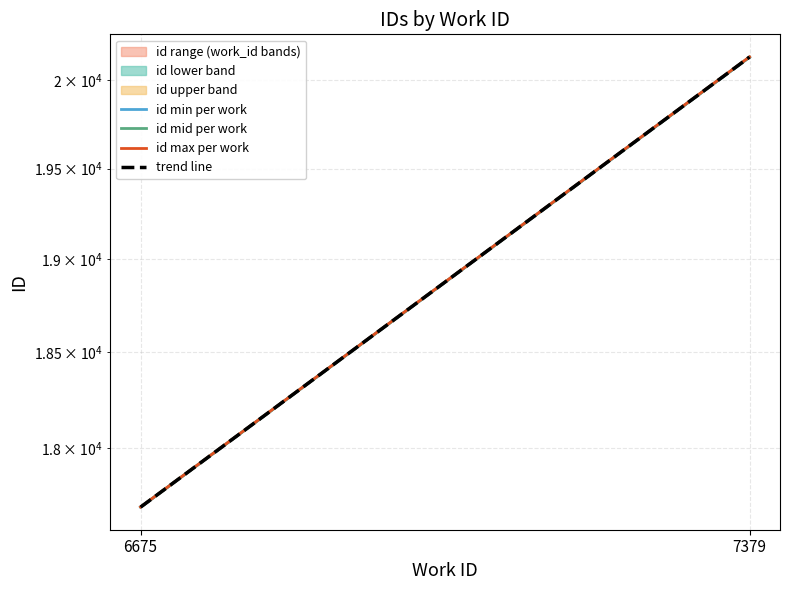

True or false: id min per work has a value of 17698.0 at 6675.

True